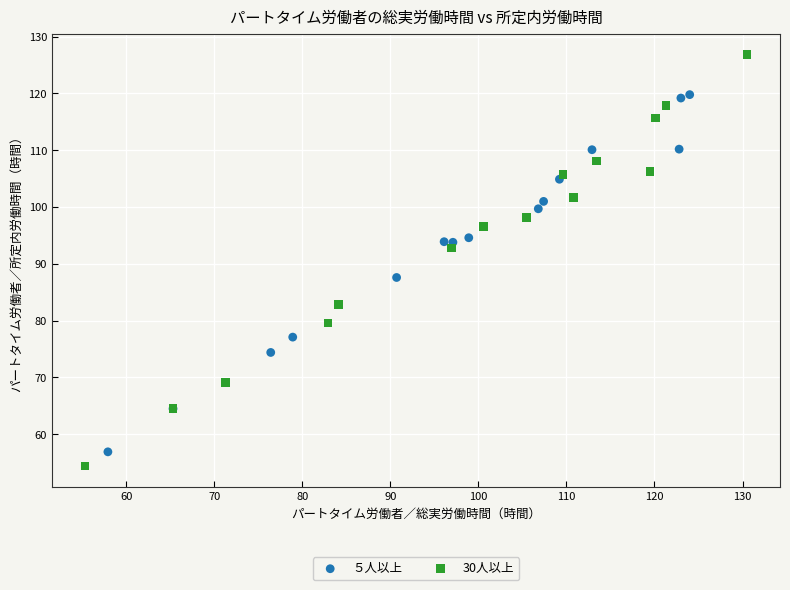

What are all the series names shown in the legend?

５人以上, 30人以上